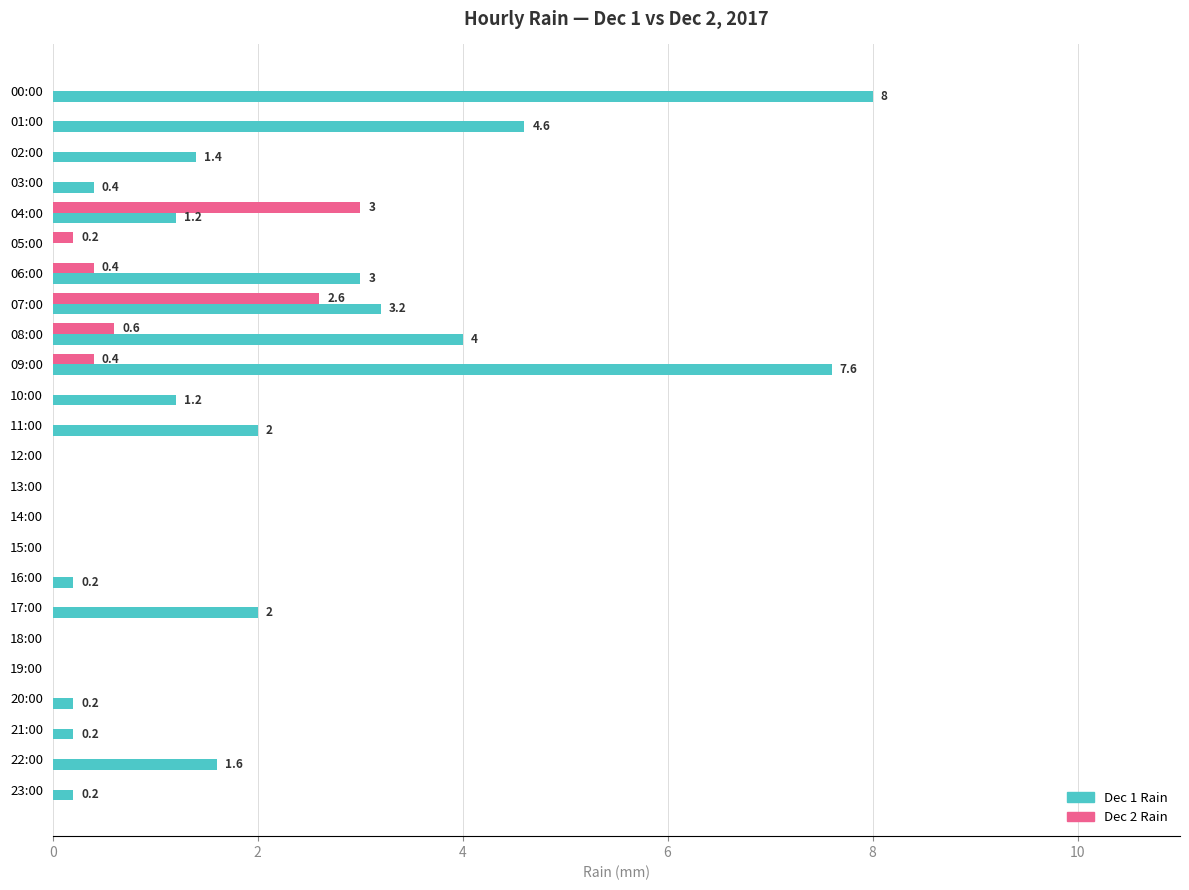

What is the total value across all series at 10:00?

1.2